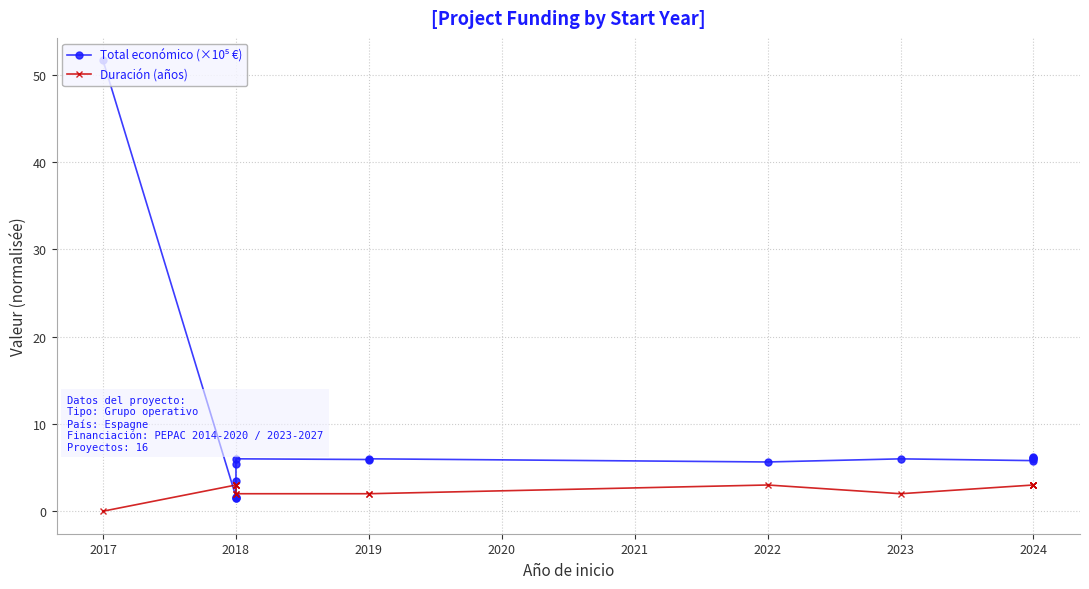

Between 2019 and 2024, which is larger?

2024